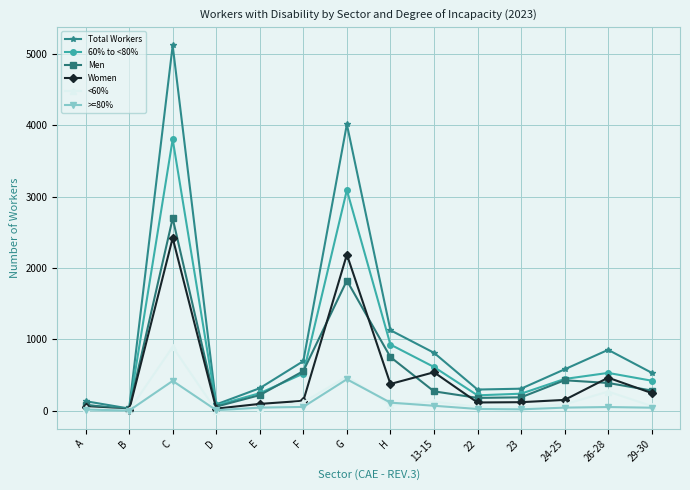

Where is Men nearest to the value 1359?

G